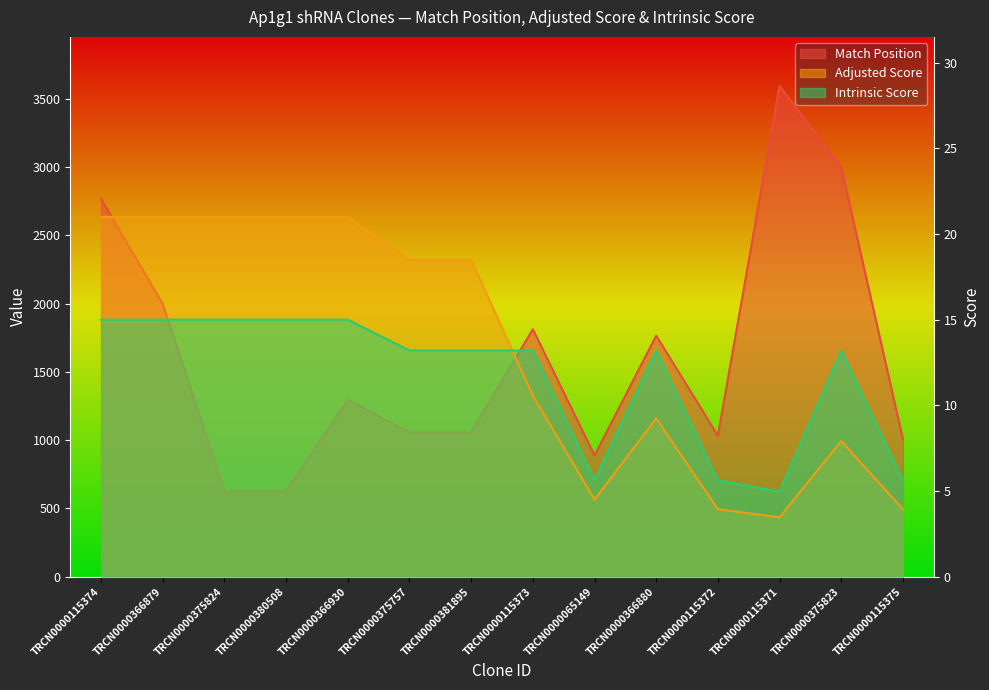

At which label does Adjusted Score reach its minimum?

TRCN0000115371